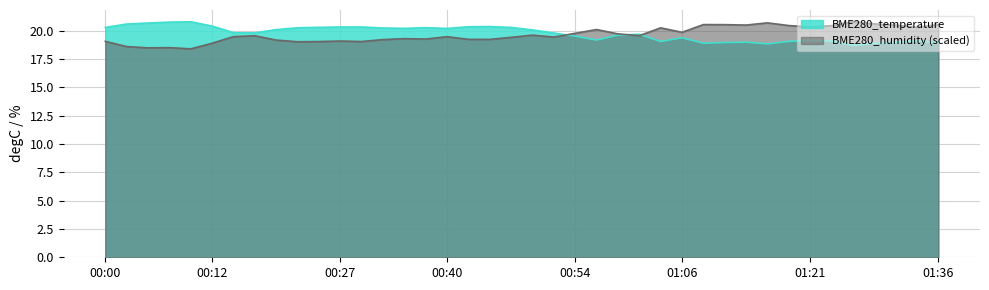

At which label is BME280_humidity closest to 19?

00:22